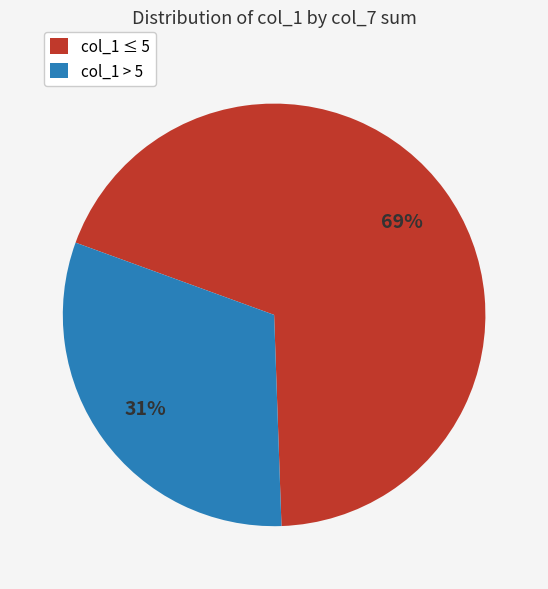

To the nearest percent, what is the average slice percentage?

50%